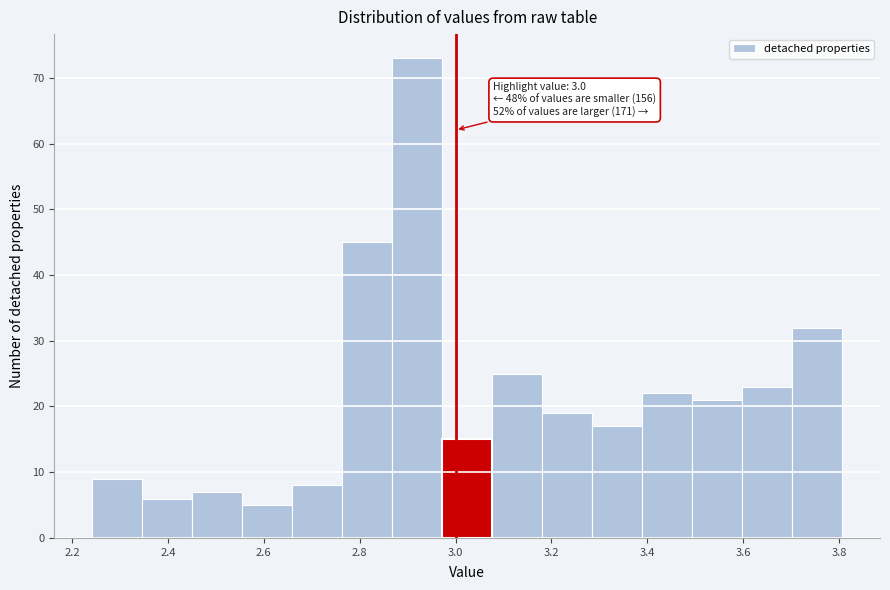

Which range on the x-axis has the tallest bar?

2.86 to 2.98